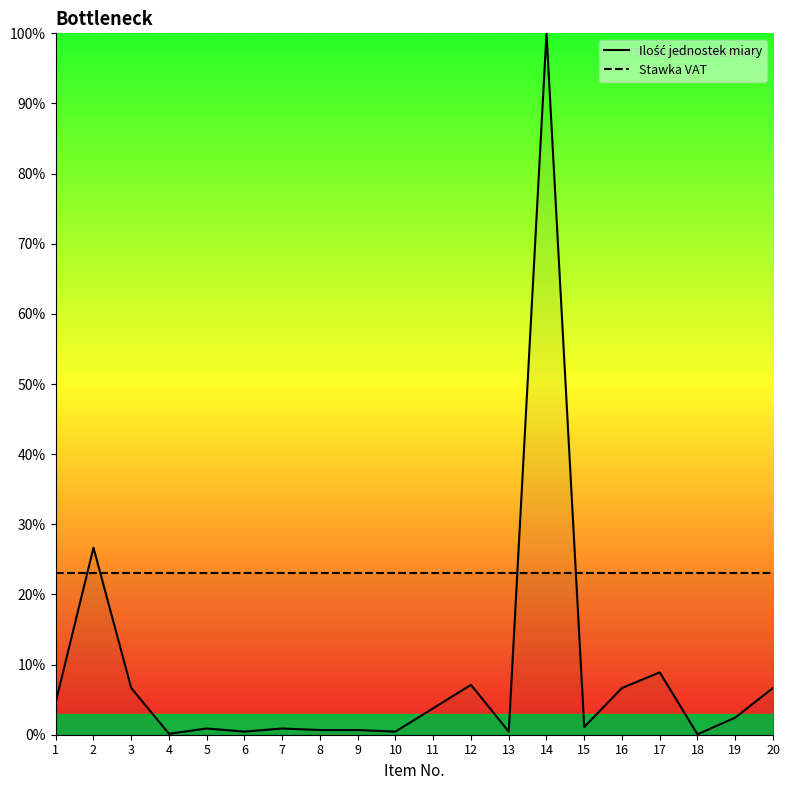

What is the maximum value shown in the chart?

100.0